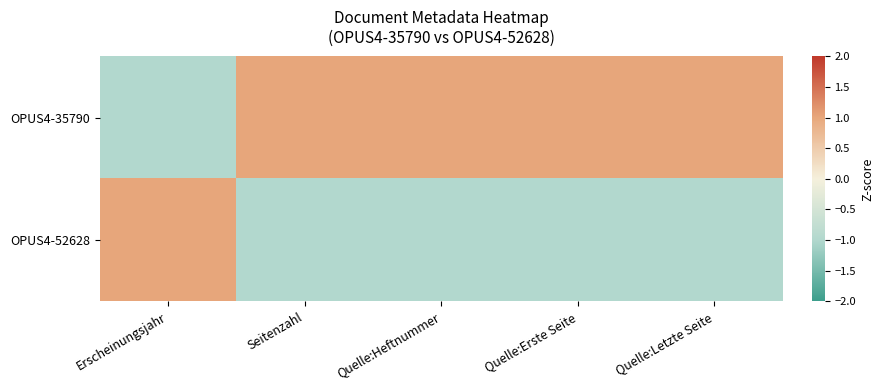

Between Erscheinungsjahr and Seitenzahl, which series saw the biggest shift?

OPUS4-35790